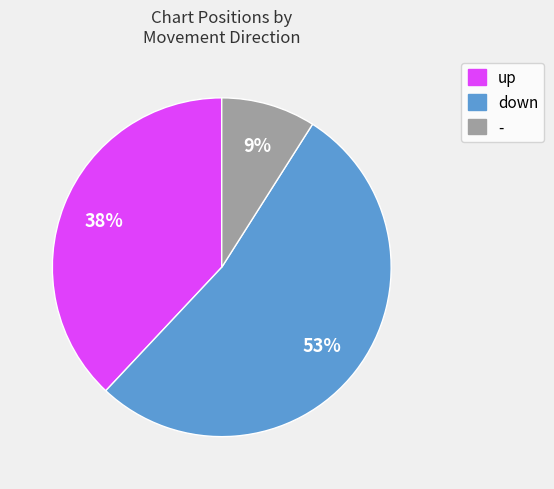

To the nearest percent, what portion does down represent?

53%